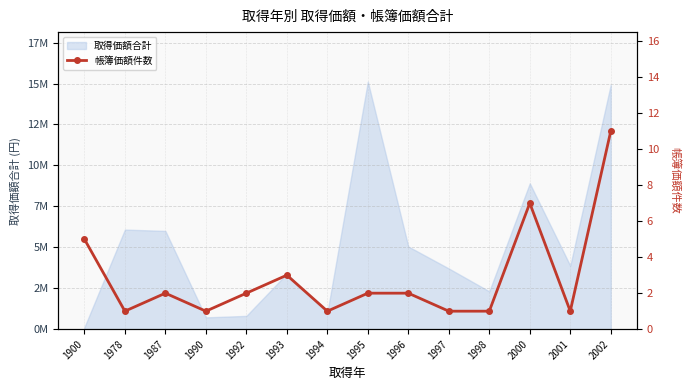

Reading right to left, extract all data points from this chart.

2002=11	2001=1	2000=7	1998=1	1997=1	1996=2	1995=2	1994=1	1993=3	1992=2	1990=1	1987=2	1978=1	1900=5